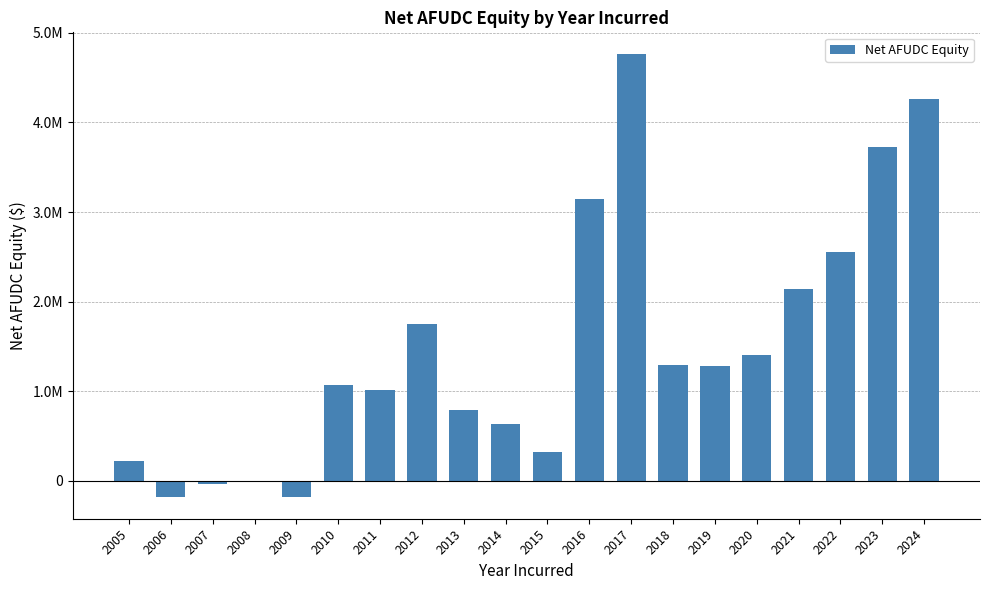

What is the change in value from 2014 to 2021?

+1497945.1